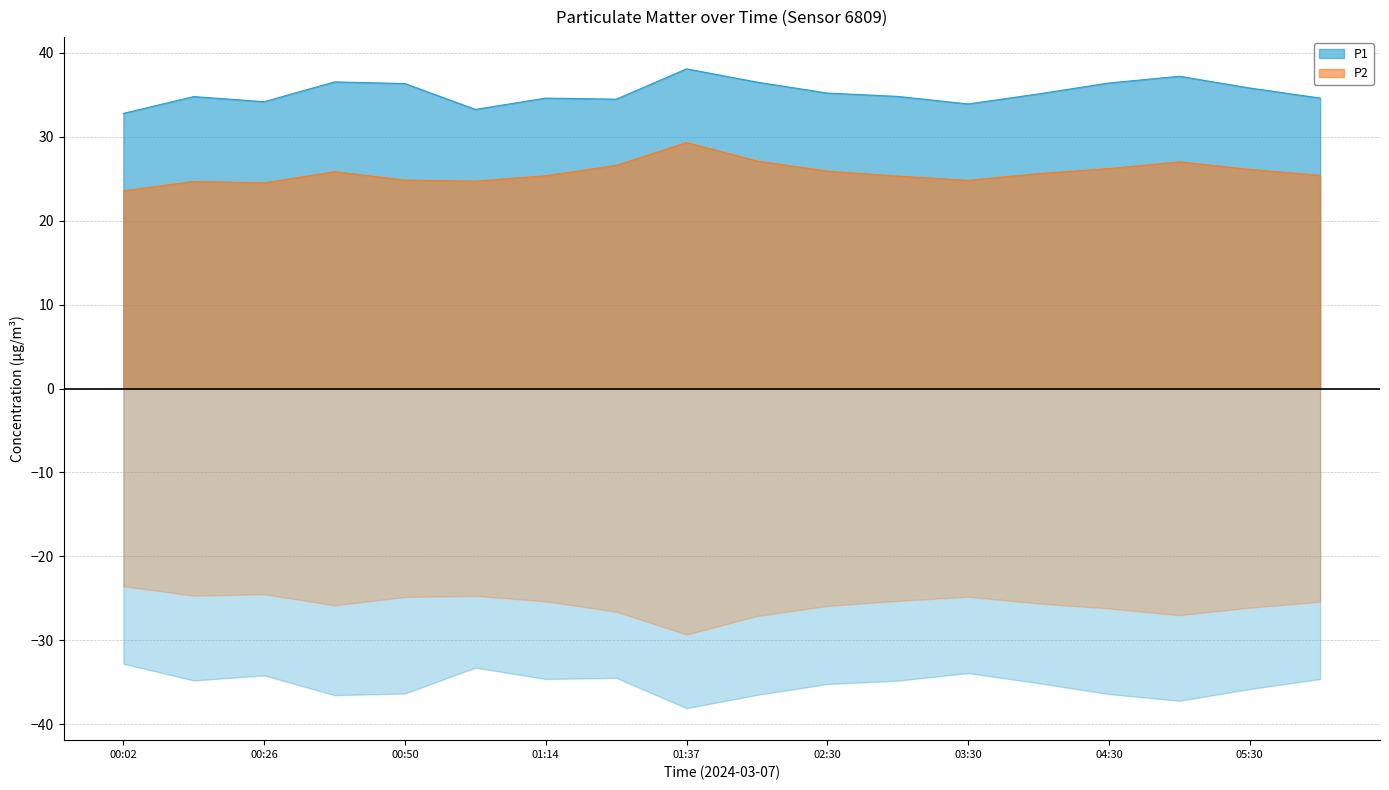

True or false: P2 and P1 cross at least once.

False